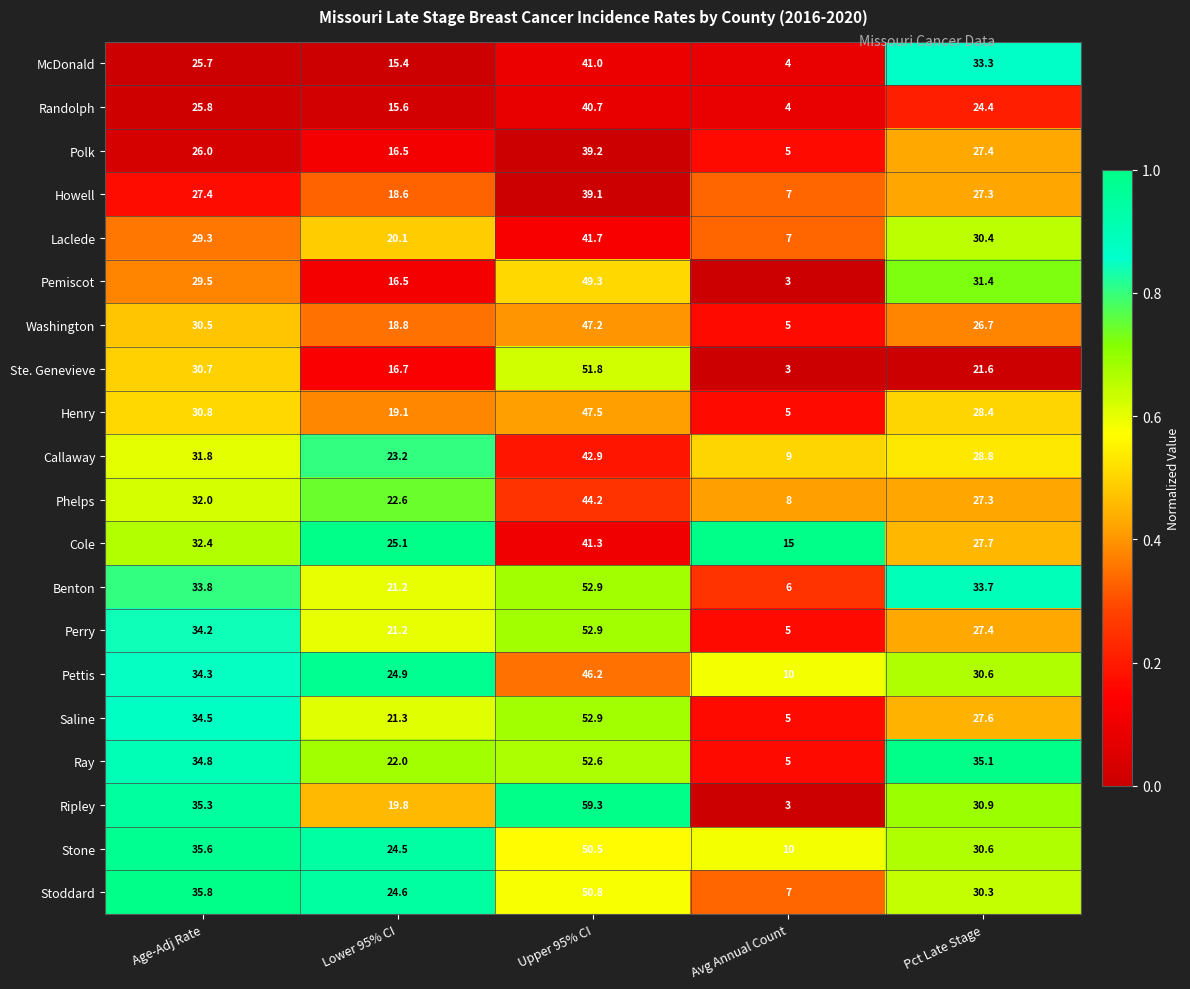

Is it true that Pemiscot equals 23.5 at Lower 95% CI?

False